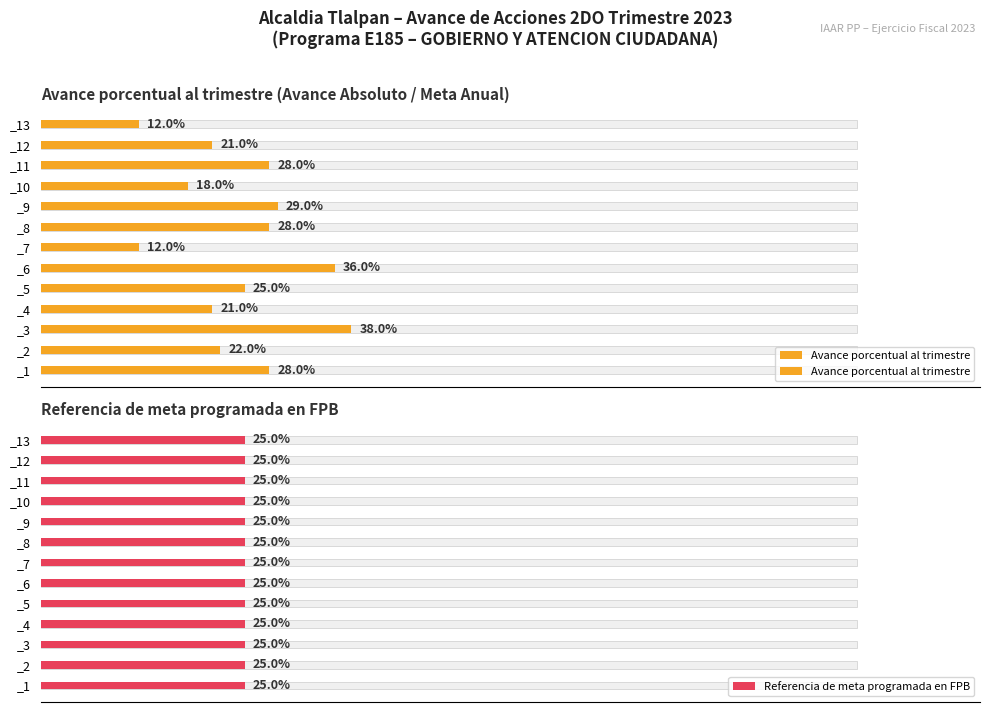

List the series in order of their peak value, highest first.

Avance porcentual al trimestre, Referencia de meta programada en FPB